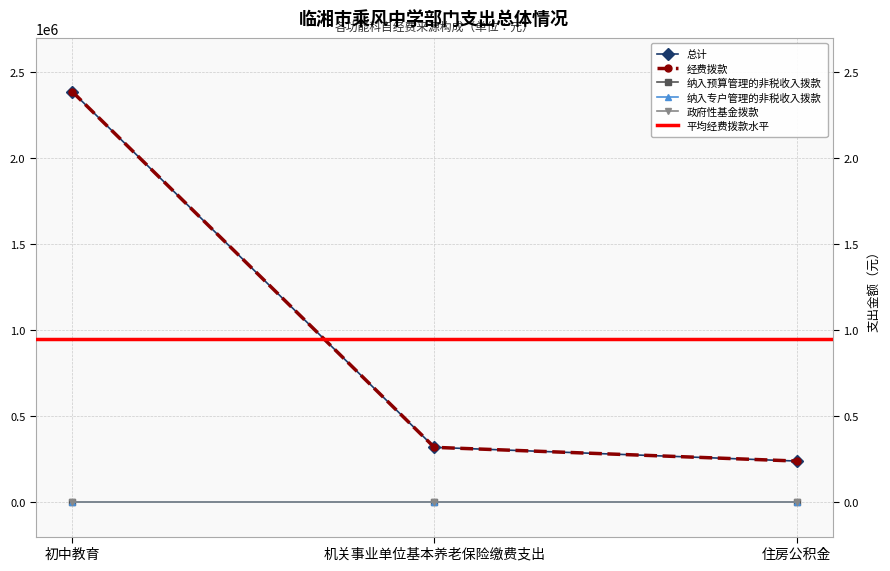

Reading right to left, extract all data points from this chart.

总计: 239240.2	318986.9	2387904.7
经费拨款: 239240.2	318986.9	2387904.7
纳入预算管理的非税收入拨款: 0.0	0.0	0.0
纳入专户管理的非税收入拨款: 0.0	0.0	0.0
政府性基金拨款: 0.0	0.0	0.0